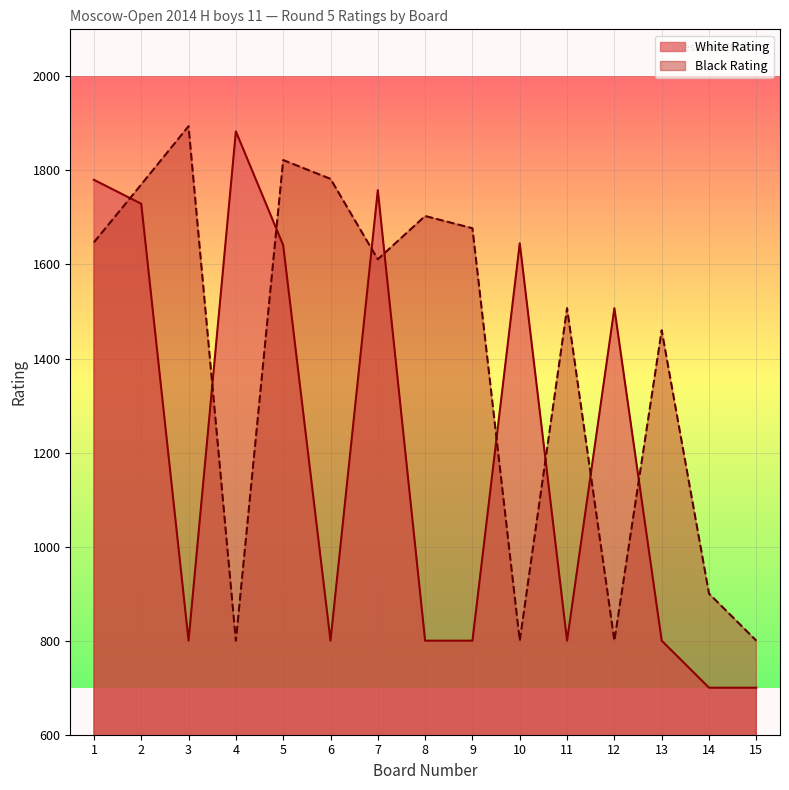

Reading left to right, extract all data points from this chart.

White Rating: 1=1780	2=1729	3=800	4=1883	5=1641	6=800	7=1758	8=800	9=800	10=1645	11=800	12=1507	13=800	14=700	15=700
Black Rating: 1=1647	2=1770	3=1894	4=800	5=1822	6=1782	7=1611	8=1703	9=1677	10=800	11=1507	12=800	13=1460	14=900	15=800